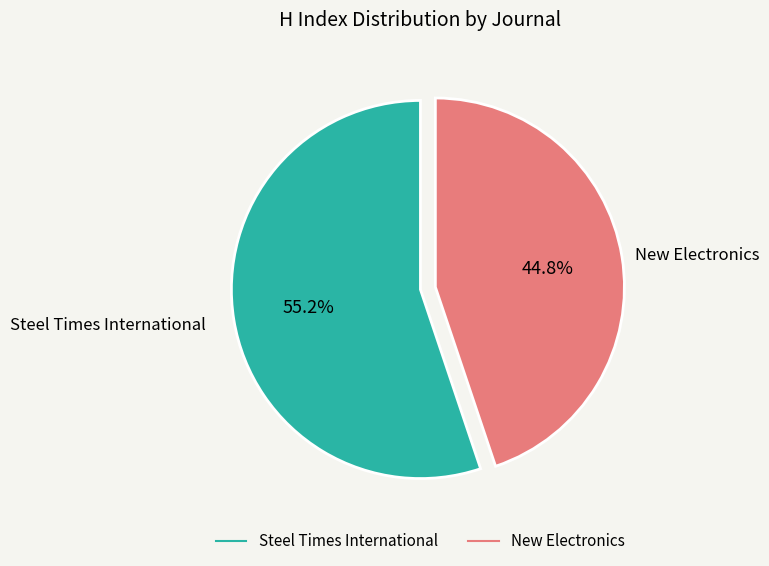

To the nearest percent, what is the difference between the largest and smallest slice percentages?

10%